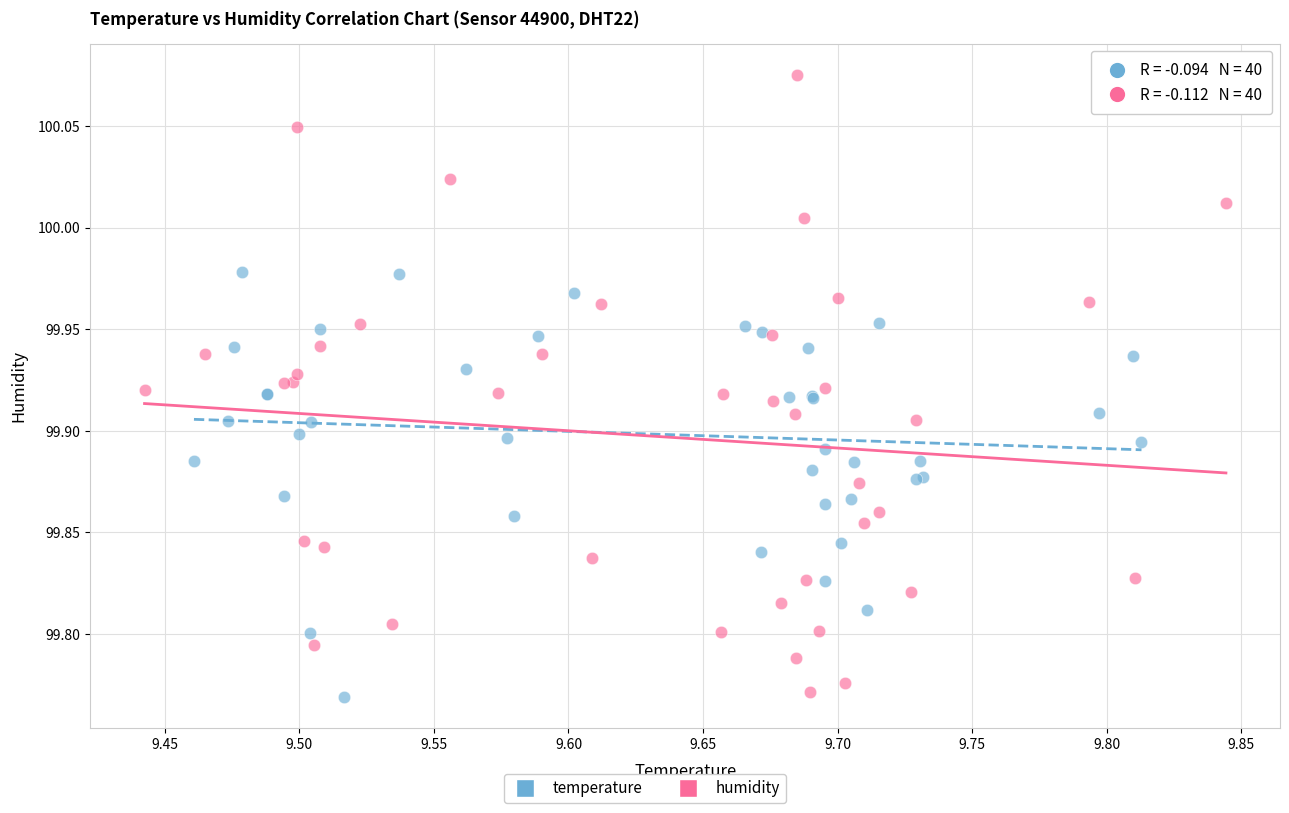

Which series has the largest Y range (max minus min)?

humidity